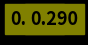

Count the number of slices in the pie.

8